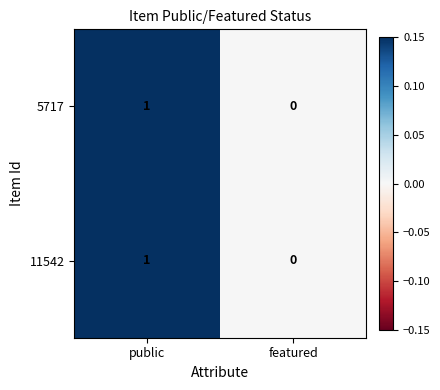

True or false: 11542 has a value of -1 at featured.

False